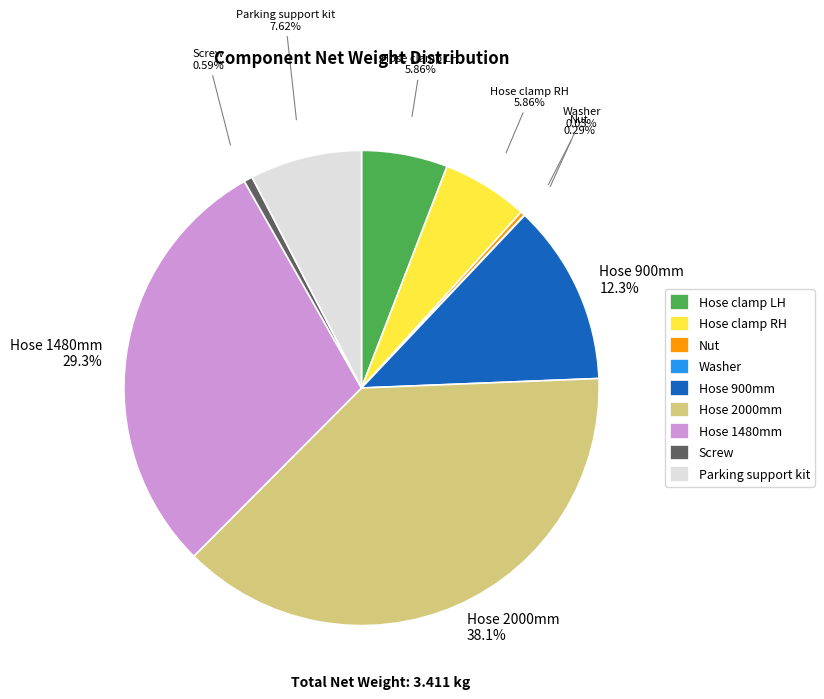

Is there a majority slice in this chart?

No